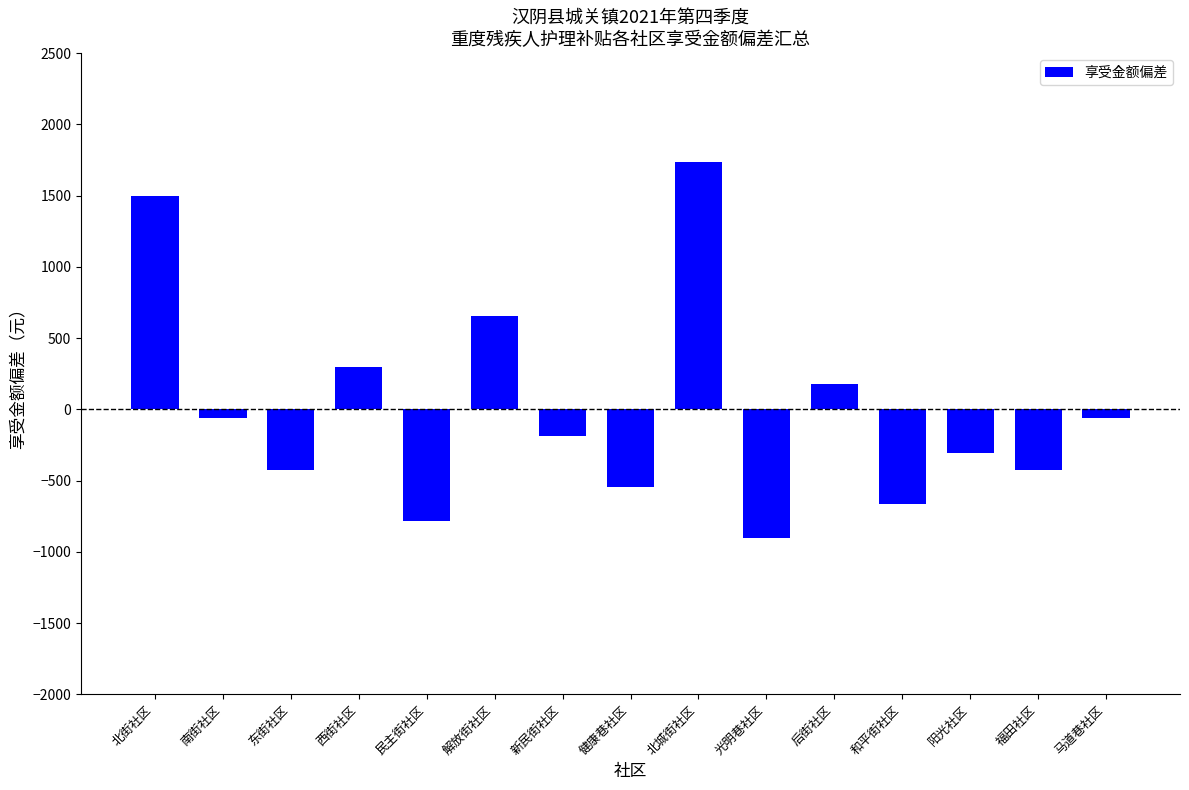

What is the minimum value shown in the chart?

-904